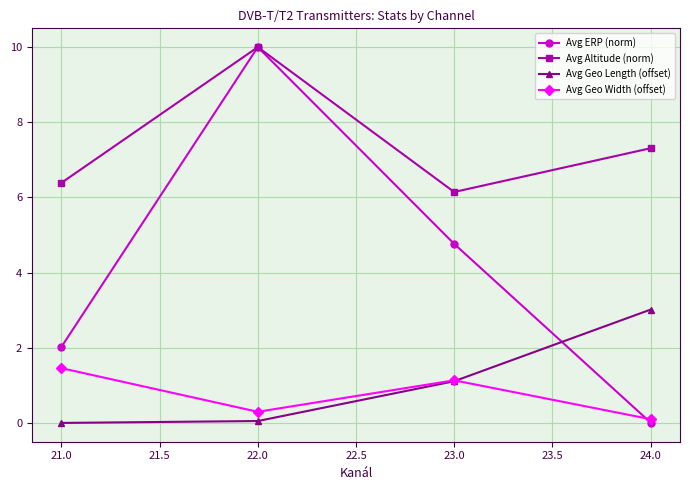

List the labels in order of Avg ERP (norm) value, smallest first.

24.0, 21.0, 23.0, 22.0